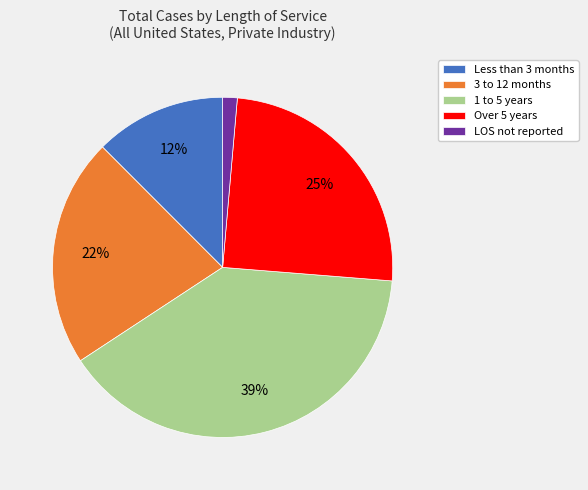

What is the ratio of the value at 3 to 12 months to the value at Over 5 years?

0.9